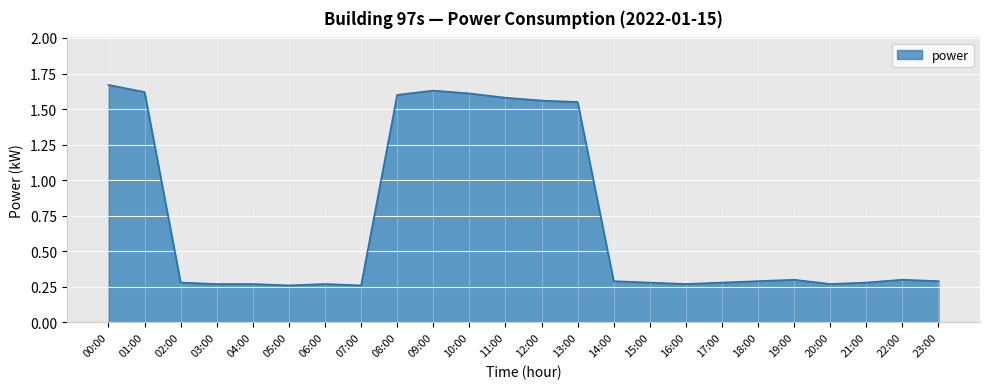

Is it true that the value at 10:00 is 1.1?

False